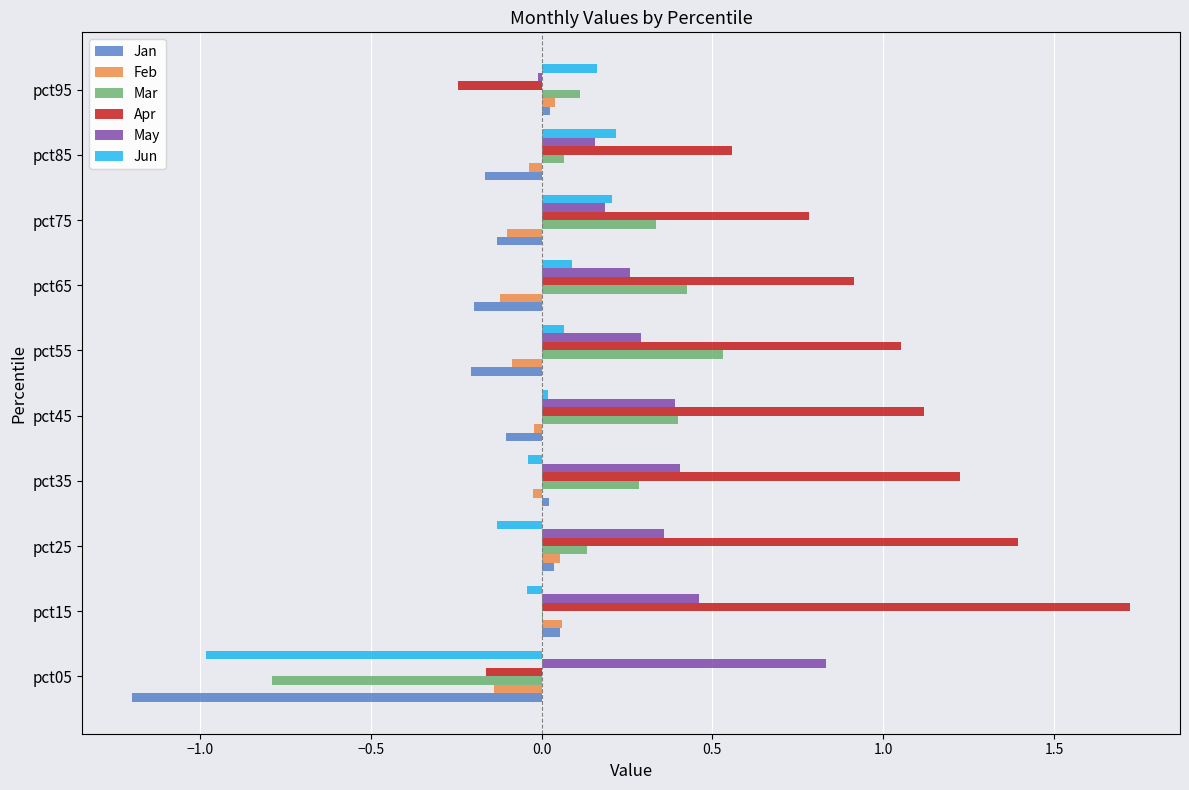

What are all the series names shown in the legend?

Jan, Feb, Mar, Apr, May, Jun